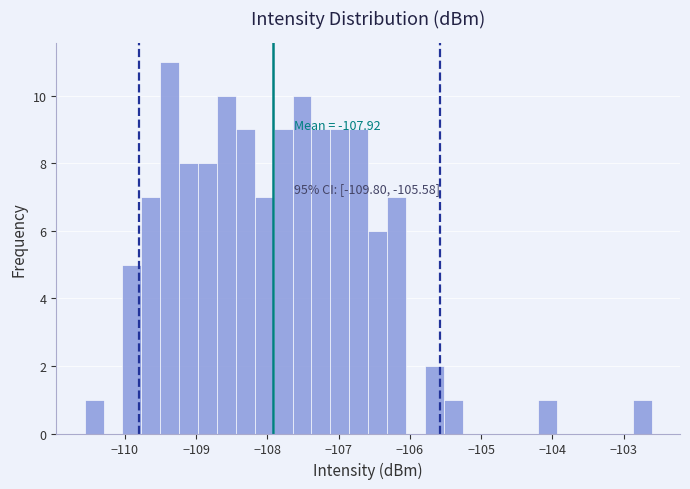

Read against the x-axis, roughly where is the centre of the tallest bar?

-109.4